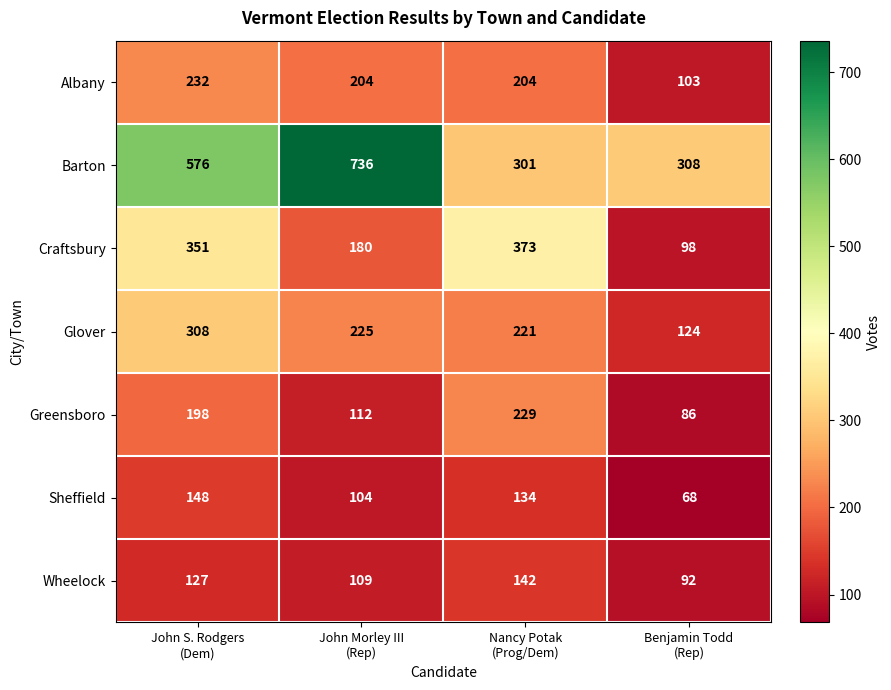

What is the total value across all series at John Morley III
(Rep)?

1670